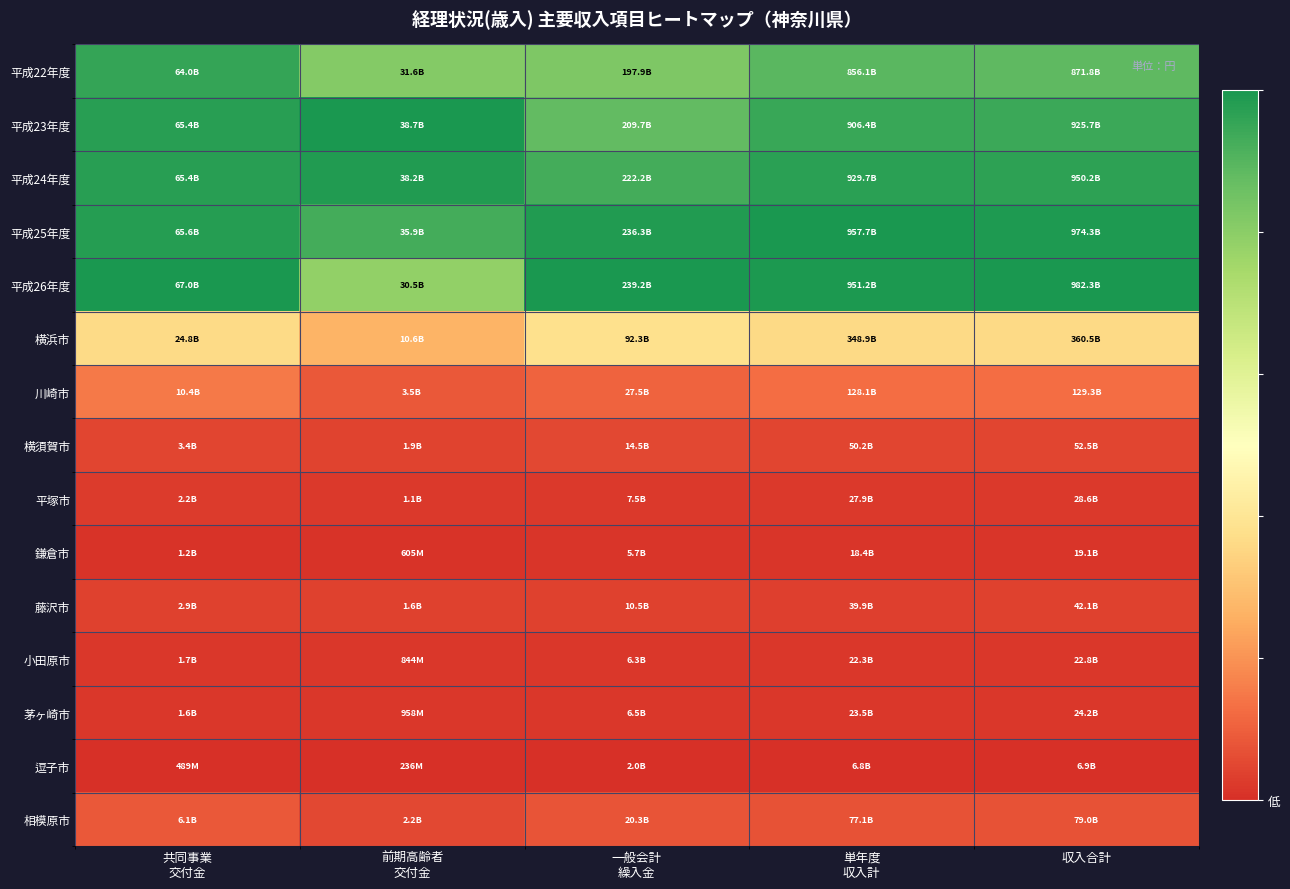

Reading right to left, extract all data points from this chart.

平成22年度: 収入合計=0.9	単年度
収入計=0.9	一般会計
繰入金=0.8	前期高齢者
交付金=0.8	共同事業
交付金=1.0
平成23年度: 収入合計=0.9	単年度
収入計=0.9	一般会計
繰入金=0.9	前期高齢者
交付金=1.0	共同事業
交付金=1.0
平成24年度: 収入合計=1.0	単年度
収入計=1.0	一般会計
繰入金=0.9	前期高齢者
交付金=1.0	共同事業
交付金=1.0
平成25年度: 収入合計=1.0	単年度
収入計=1.0	一般会計
繰入金=1.0	前期高齢者
交付金=0.9	共同事業
交付金=1.0
平成26年度: 収入合計=1.0	単年度
収入計=1.0	一般会計
繰入金=1.0	前期高齢者
交付金=0.8	共同事業
交付金=1.0
横浜市: 収入合計=0.4	単年度
収入計=0.4	一般会計
繰入金=0.4	前期高齢者
交付金=0.3	共同事業
交付金=0.4
川崎市: 収入合計=0.1	単年度
収入計=0.1	一般会計
繰入金=0.1	前期高齢者
交付金=0.1	共同事業
交付金=0.1
横須賀市: 収入合計=0.0	単年度
収入計=0.0	一般会計
繰入金=0.1	前期高齢者
交付金=0.0	共同事業
交付金=0.0
平塚市: 収入合計=0.0	単年度
収入計=0.0	一般会計
繰入金=0.0	前期高齢者
交付金=0.0	共同事業
交付金=0.0
鎌倉市: 収入合計=0.0	単年度
収入計=0.0	一般会計
繰入金=0.0	前期高齢者
交付金=0.0	共同事業
交付金=0.0
藤沢市: 収入合計=0.0	単年度
収入計=0.0	一般会計
繰入金=0.0	前期高齢者
交付金=0.0	共同事業
交付金=0.0
小田原市: 収入合計=0.0	単年度
収入計=0.0	一般会計
繰入金=0.0	前期高齢者
交付金=0.0	共同事業
交付金=0.0
茅ヶ崎市: 収入合計=0.0	単年度
収入計=0.0	一般会計
繰入金=0.0	前期高齢者
交付金=0.0	共同事業
交付金=0.0
逗子市: 収入合計=0.0	単年度
収入計=0.0	一般会計
繰入金=0.0	前期高齢者
交付金=0.0	共同事業
交付金=0.0
相模原市: 収入合計=0.1	単年度
収入計=0.1	一般会計
繰入金=0.1	前期高齢者
交付金=0.1	共同事業
交付金=0.1